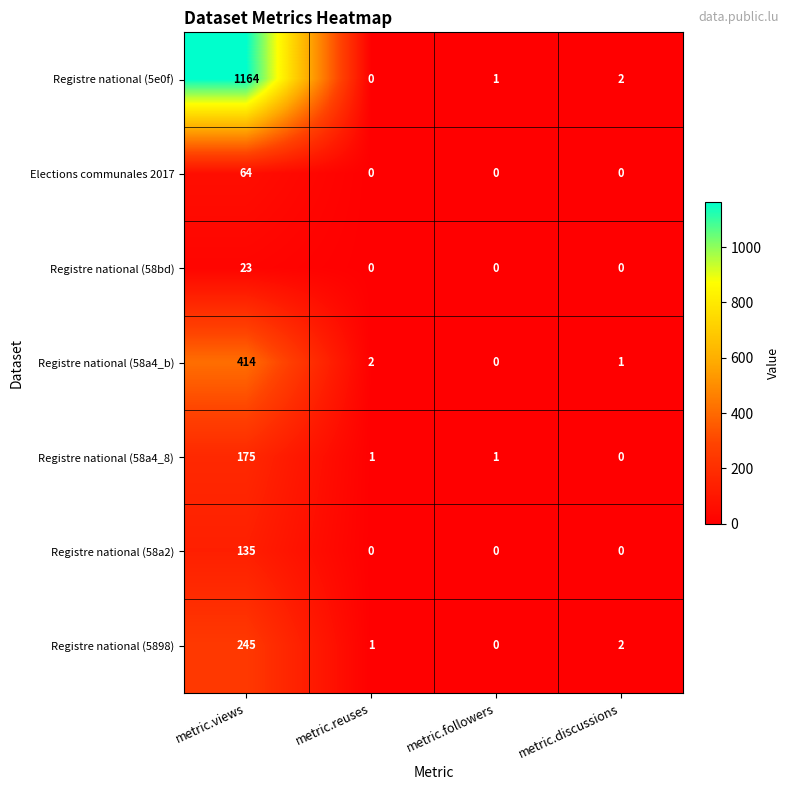

At which label does Registre national (5e0f) reach its peak?

metric.views